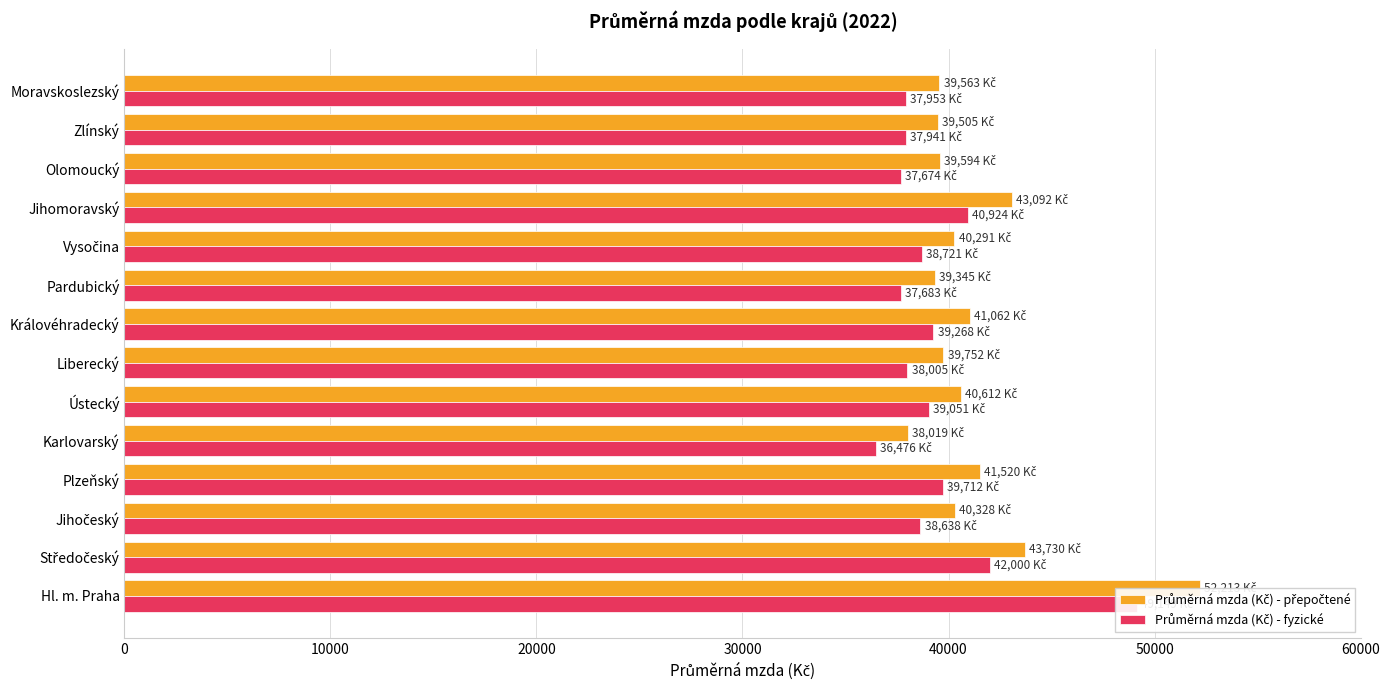

At Olomoucký, list the series in order from largest to smallest.

Průměrná mzda (Kč) - přepočtené, Průměrná mzda (Kč) - fyzické